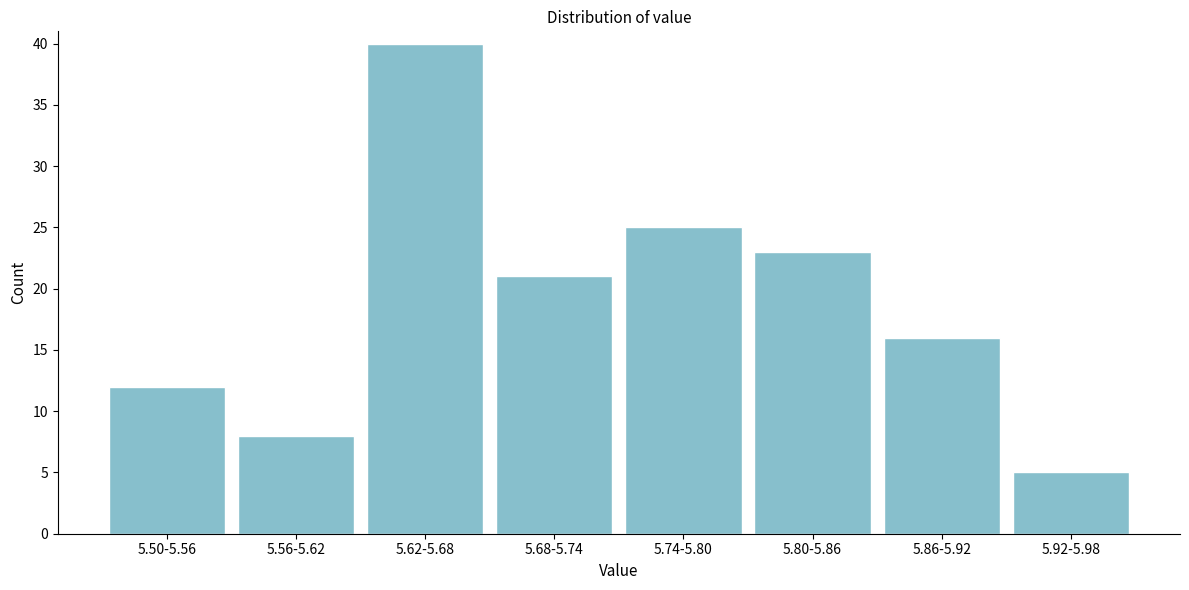

Reading left to right, transcribe all the data shown in this chart.

5.50-5.56=12	5.56-5.62=8	5.62-5.68=40	5.68-5.74=21	5.74-5.80=25	5.80-5.86=23	5.86-5.92=16	5.92-5.98=5